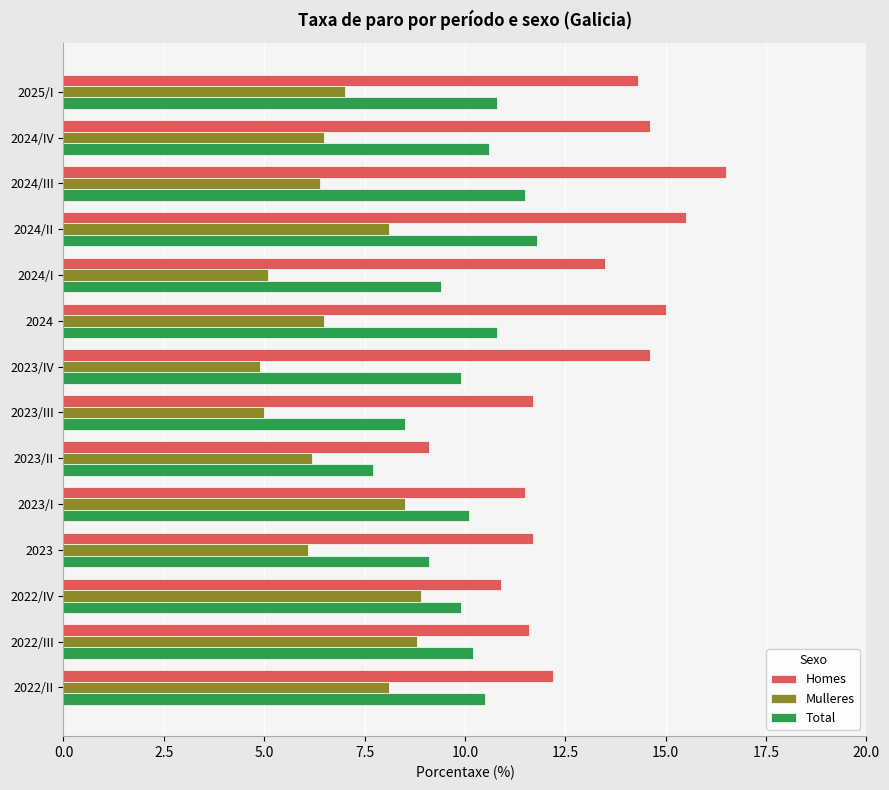

What is the maximum value for Total?

11.8